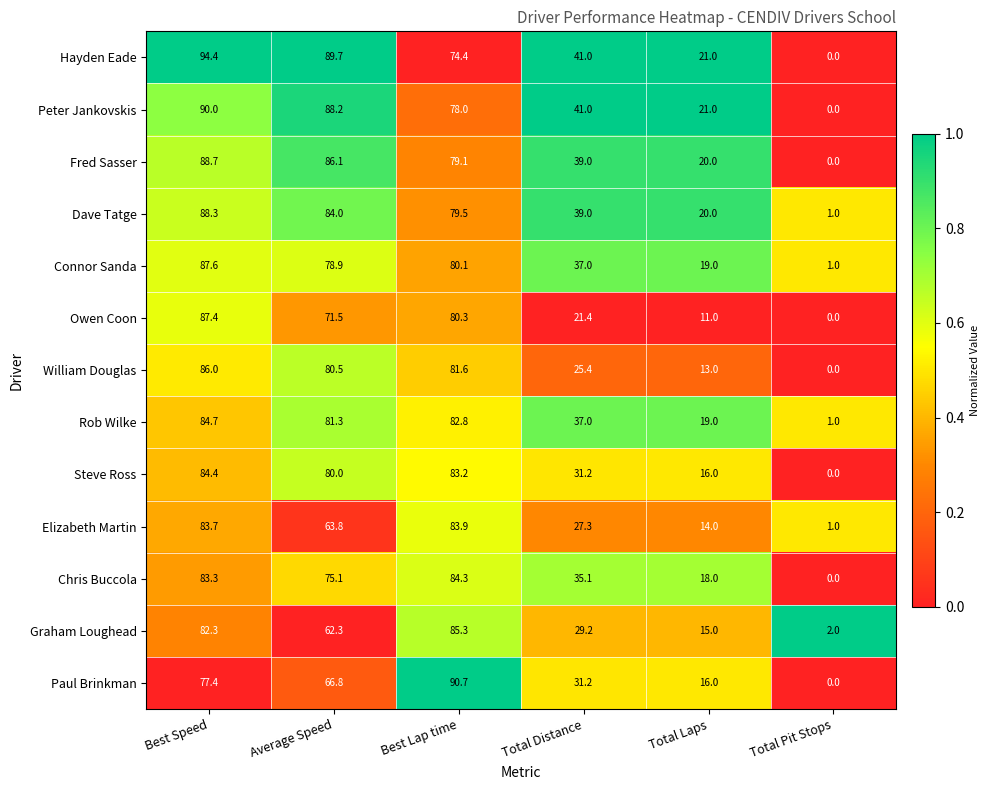

At how many categories does at least one series exceed 0?

6